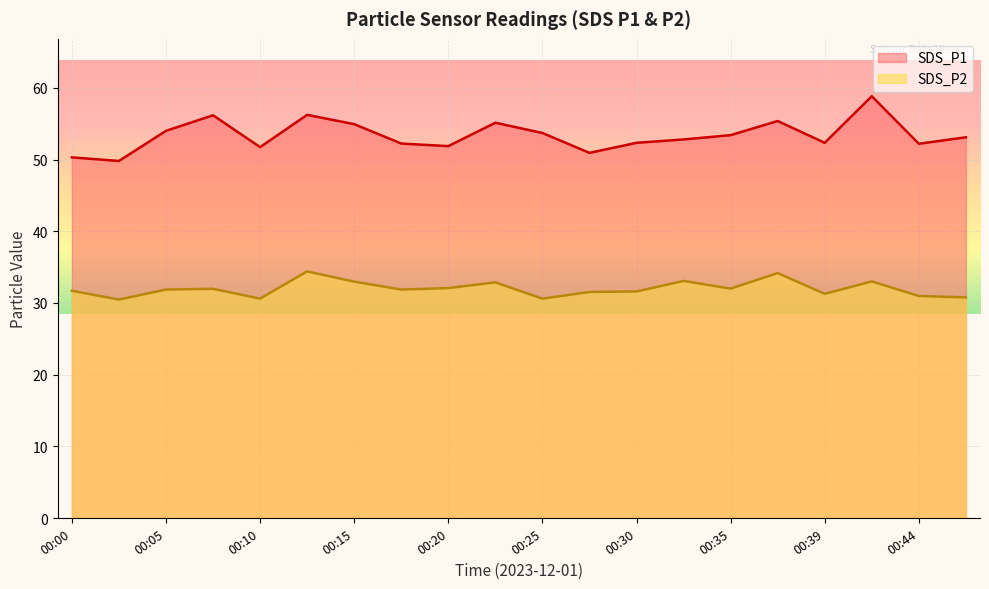

Between 00:39 and 00:44, which series saw the biggest shift?

SDS_P2